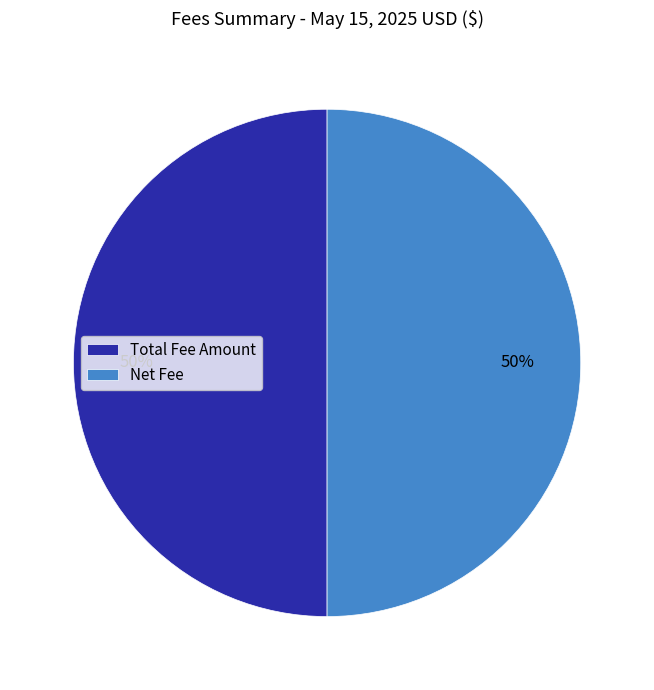

The Net Fee slice represents 50% of the pie. True or false?

True